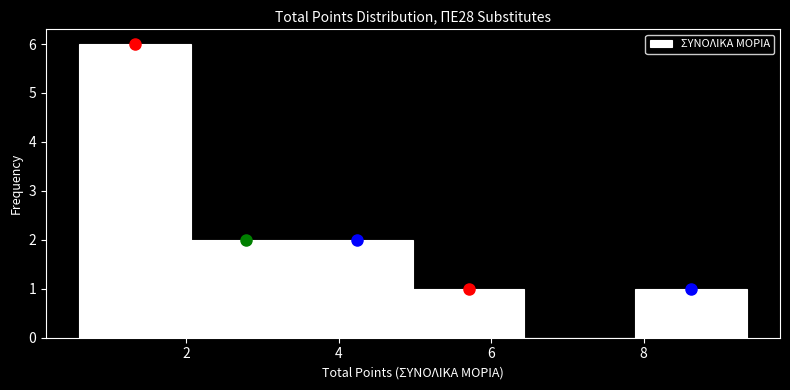

Which range on the x-axis has the tallest bar?

0.6 to 2.0